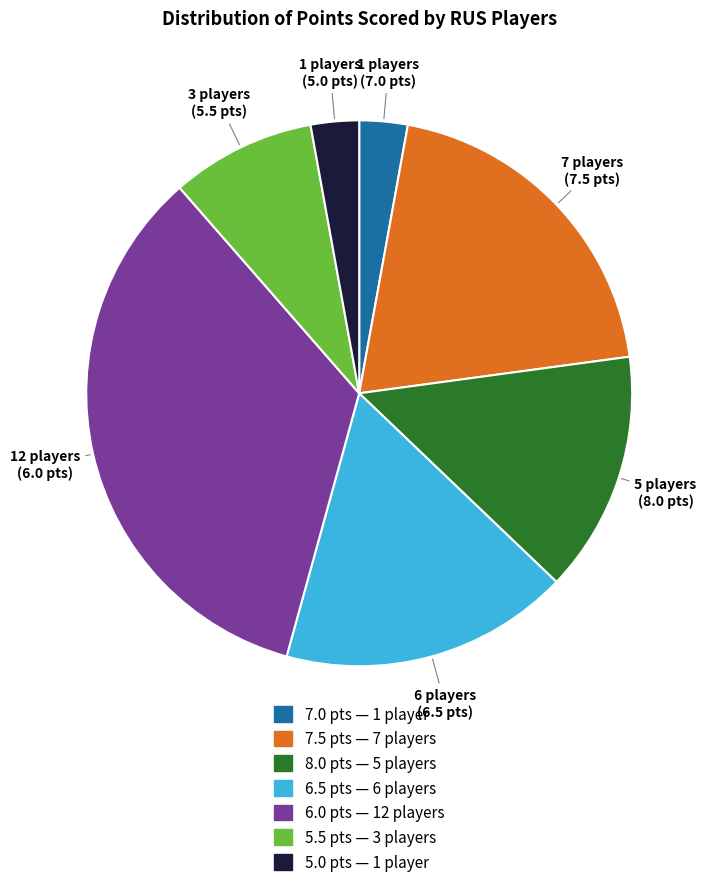

Which slice is the largest?

6.0